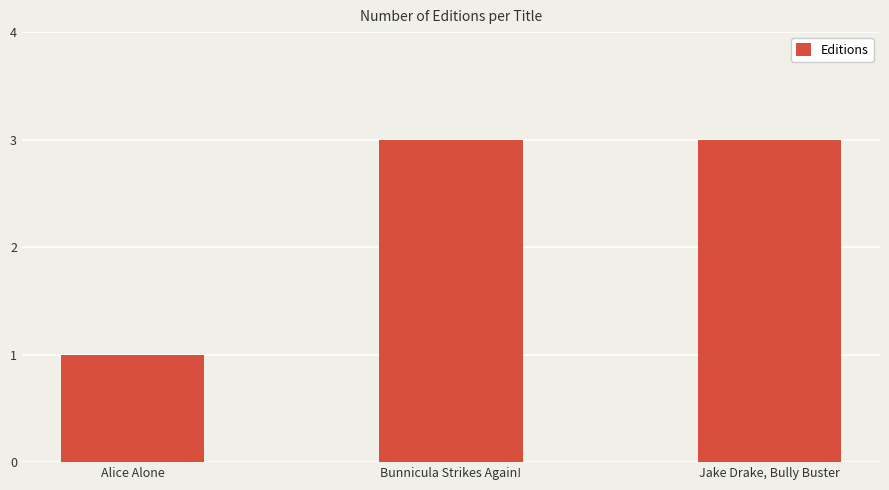

What is the smallest value displayed?

1